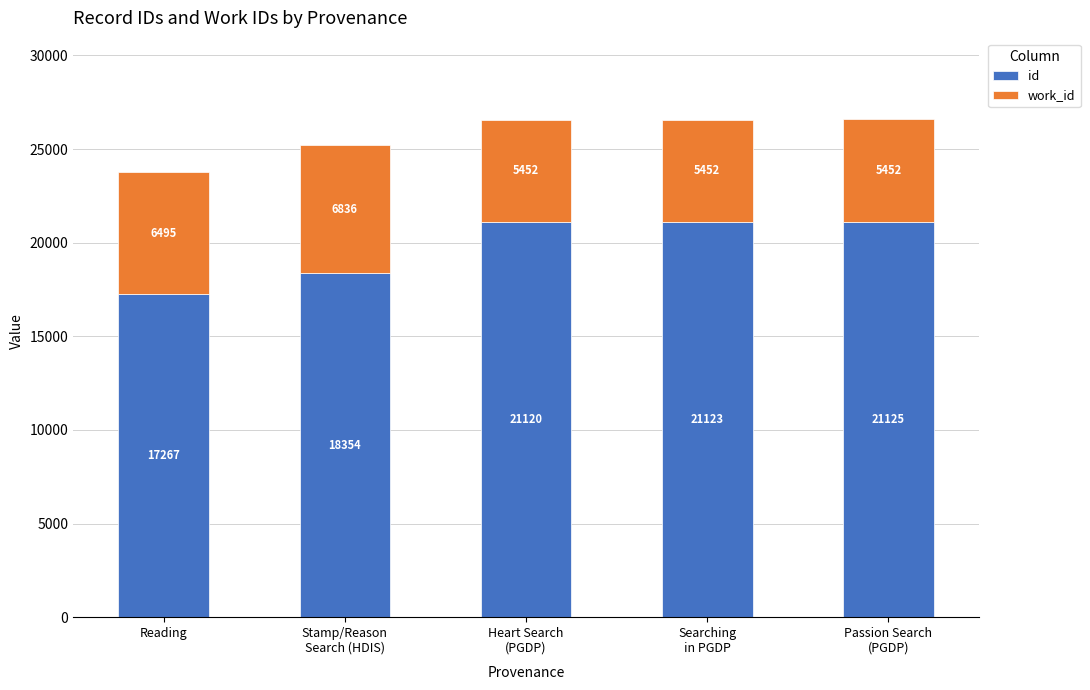

What is the average value of the id series?

19798